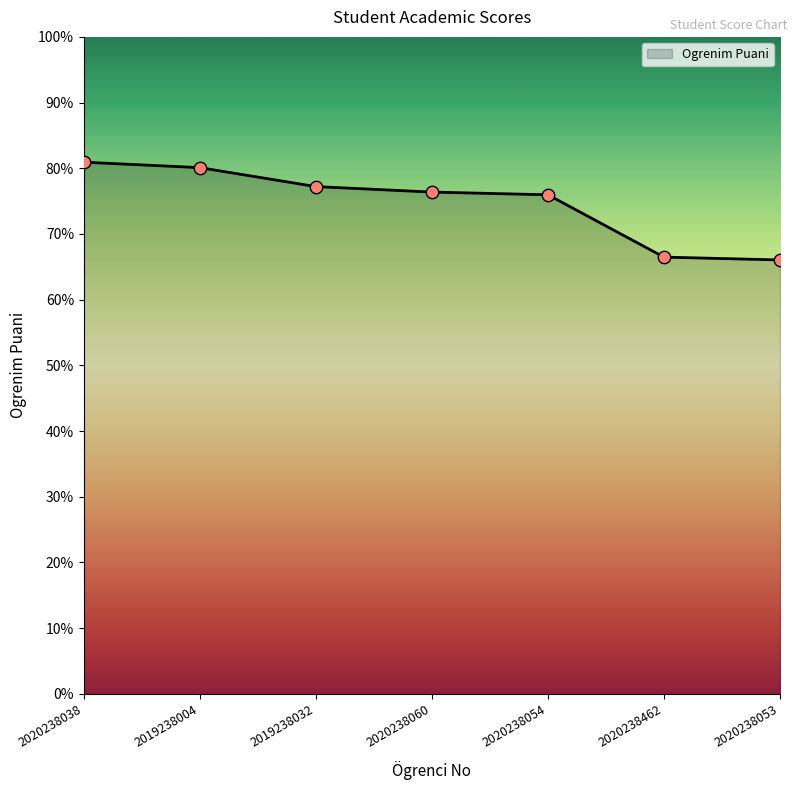

What is the ratio of the value at 2020238038 to the value at 2020238054?

1.1